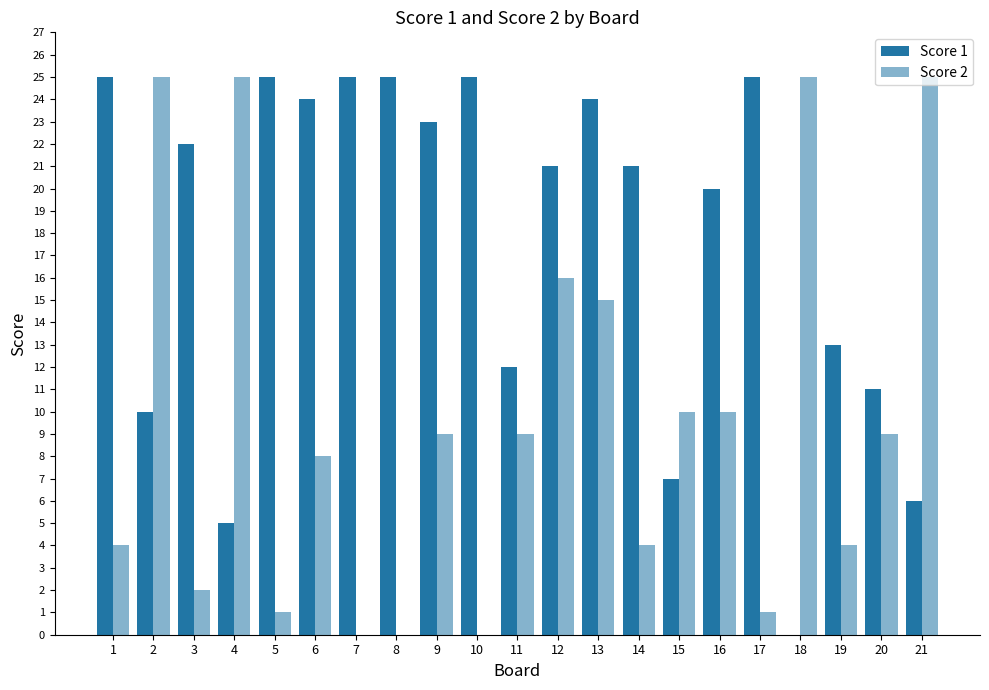

Which series has the largest range (max minus min)?

Score 1